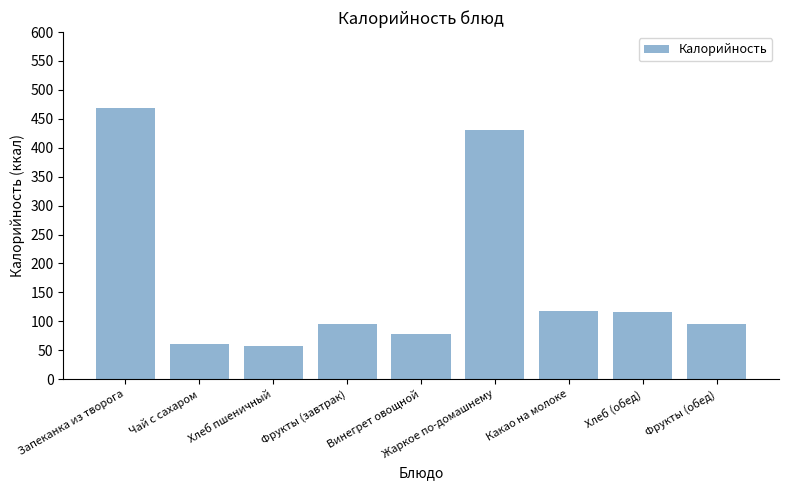

What is the label of the 5th bar from the left?

Винегрет овощной